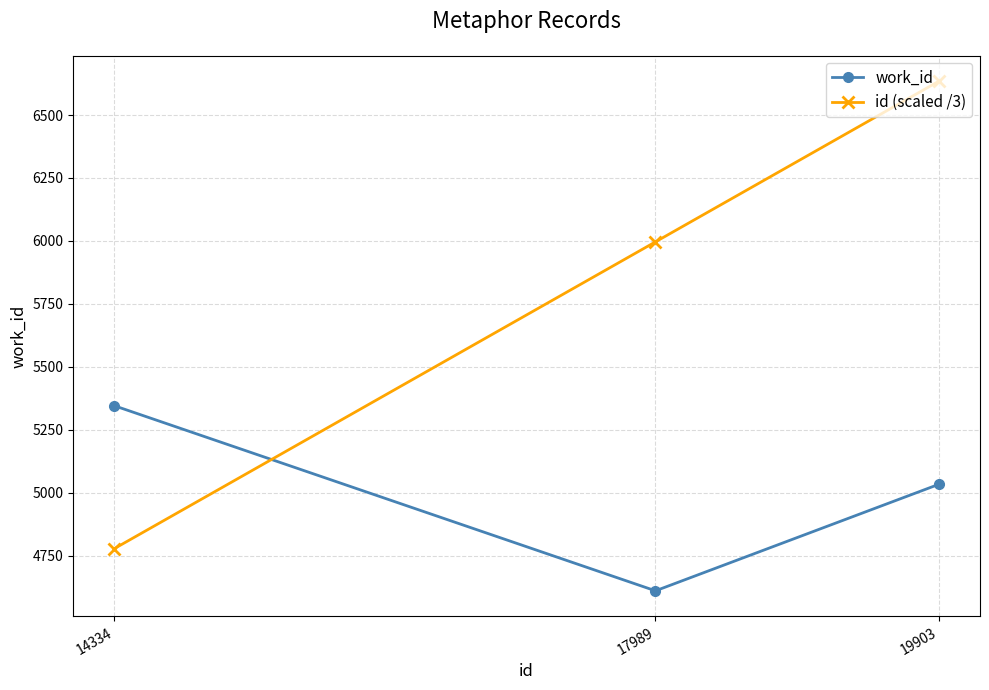

Is the value of id (scaled /3) at 19903 greater than the value of work_id at 19903?

Yes